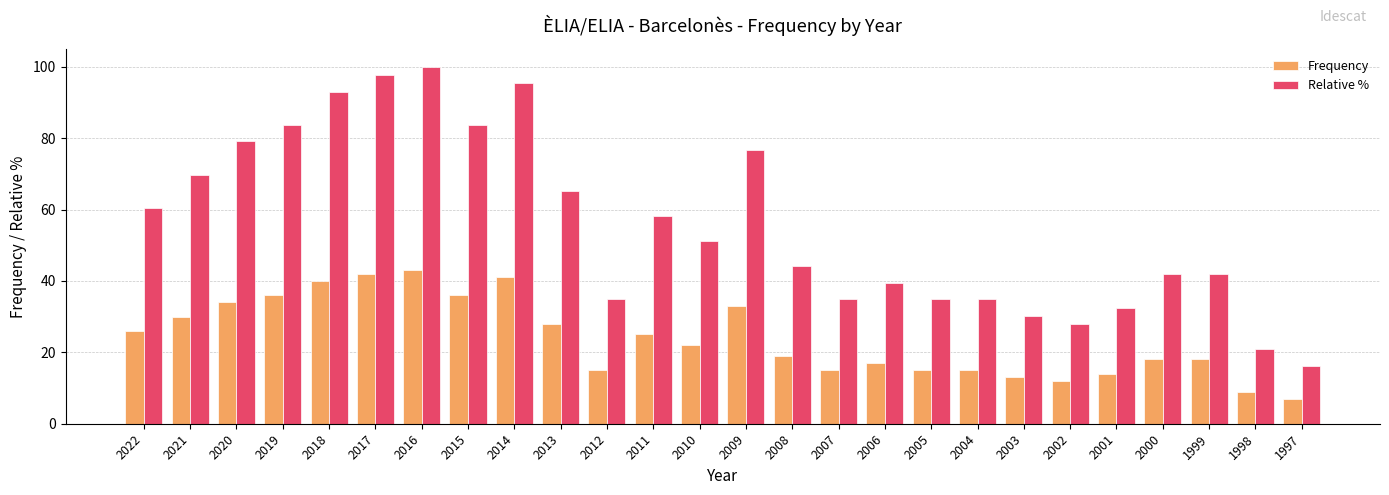

How many bars are there in each group?

2